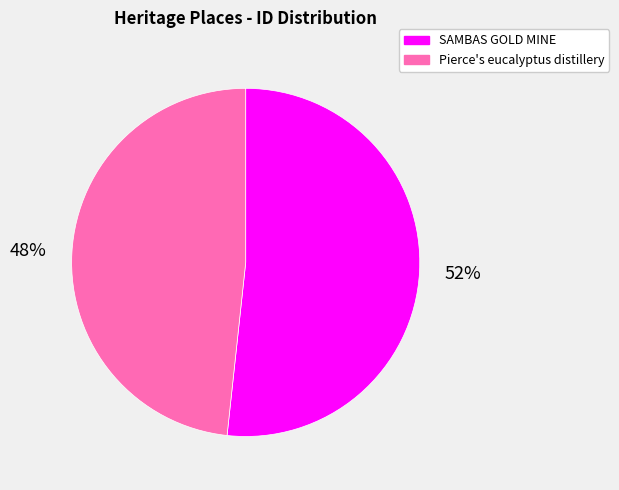

To the nearest percent, what is the combined percentage of SAMBAS GOLD MINE and Pierce's eucalyptus distillery?

100%